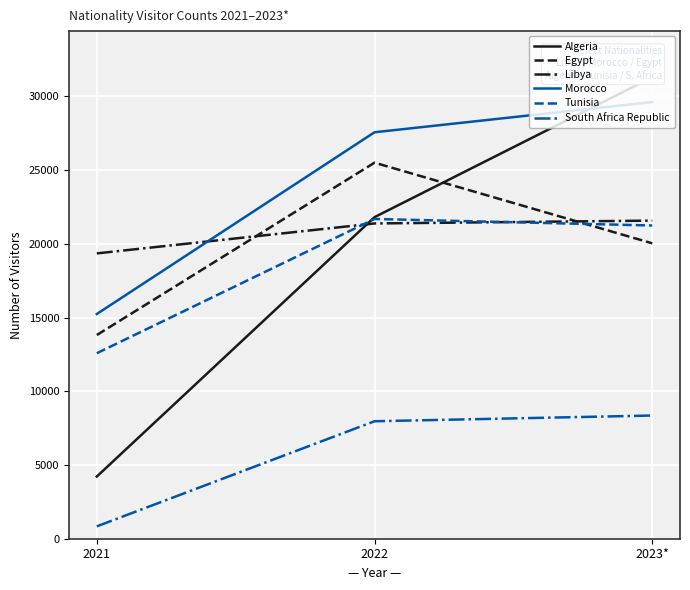

At which category is the sum across all series the highest?

2023*